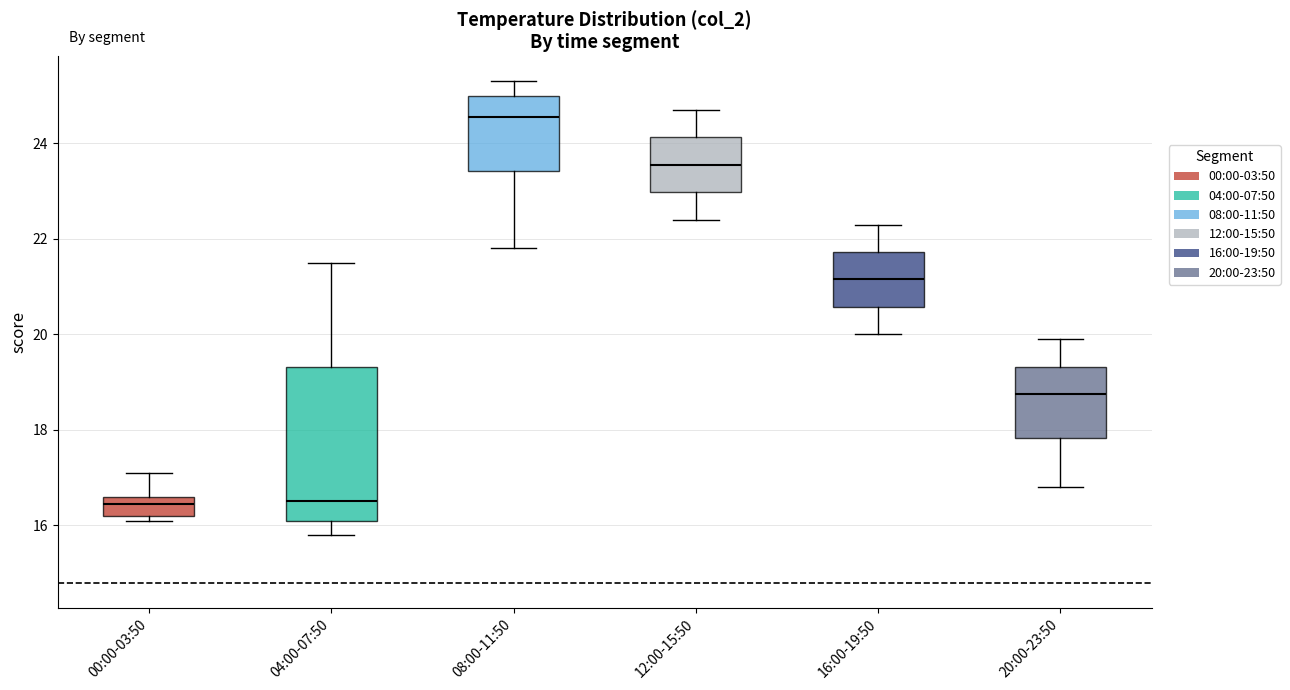

Comparing the boxes themselves (not the whiskers), which one is the tallest?

04:00-07:50